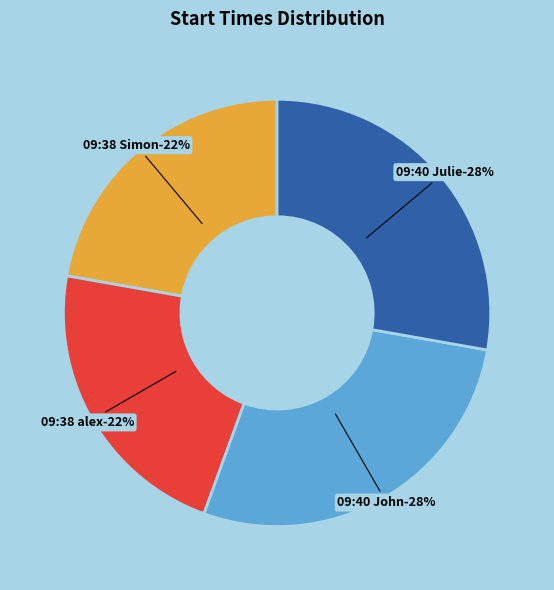

What is the ratio of the value at 09:38:00 (Simon Beldon) to the value at 09:40:00 (Julie Smithies)?

0.8